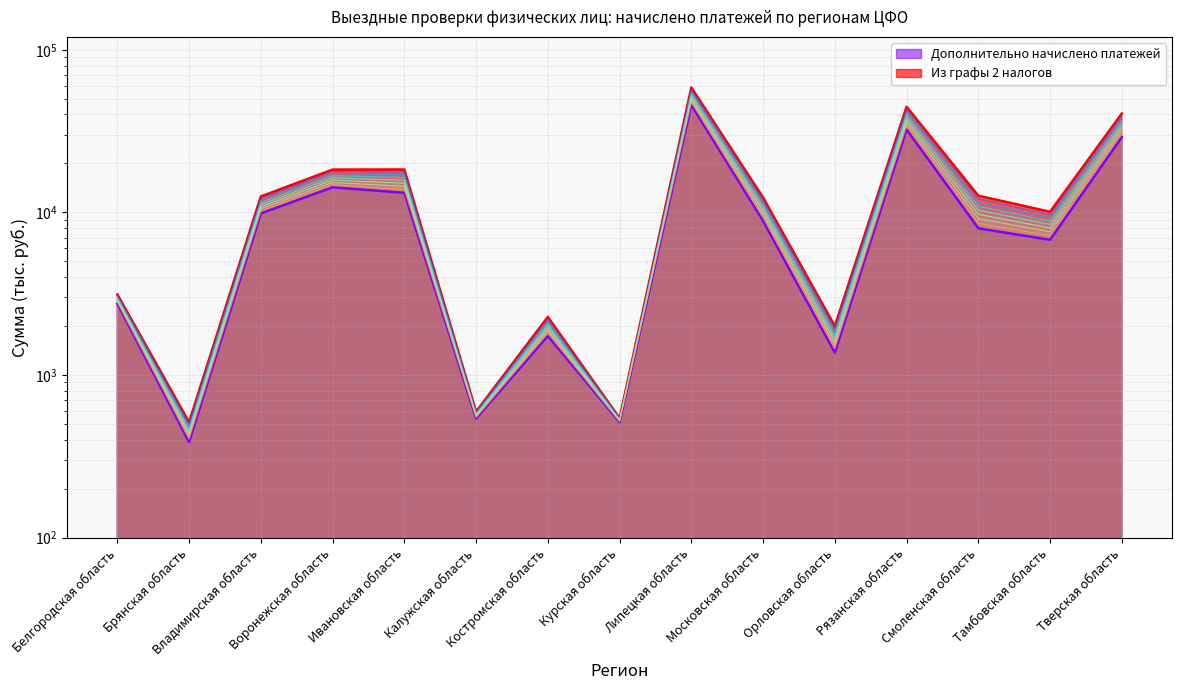

Reading right to left, list all the values displayed in this chart.

Дополнительно начислено платежей: 40536	10080	12659	44582	1997	12327	58603	542	2275	595	18345	18323	12526	512	3126
Из графы 2 налогов: 29033	6776	7980	32322	1371	8873	45855	513	1738	540	13183	14253	9850	387	2747